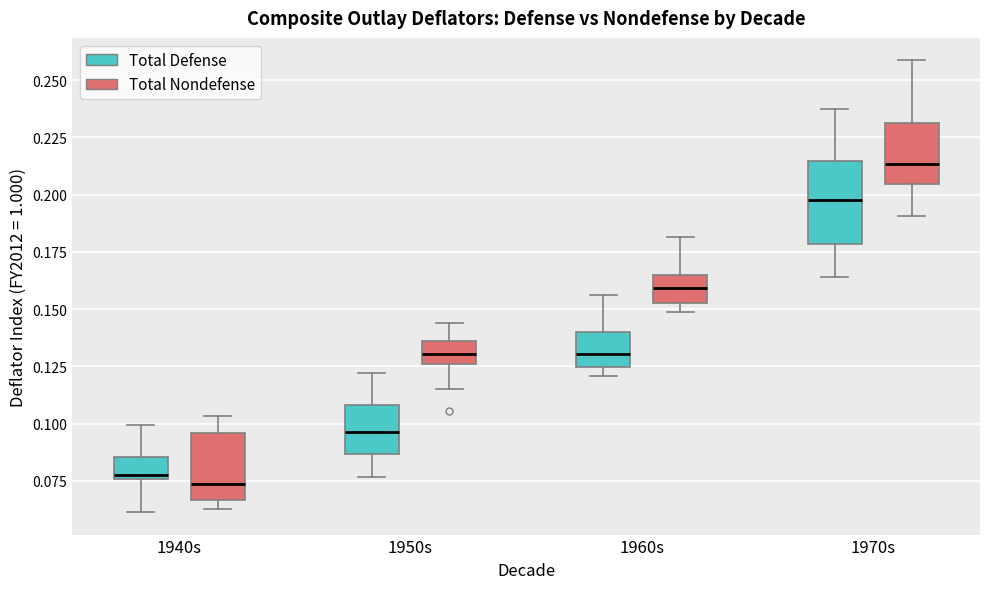

Where does the lower whisker of the box for 1950s (Total Nondefense) end on the y-axis? The values are not printed on the chart, so give them approximately, as read against the axis.

0.115